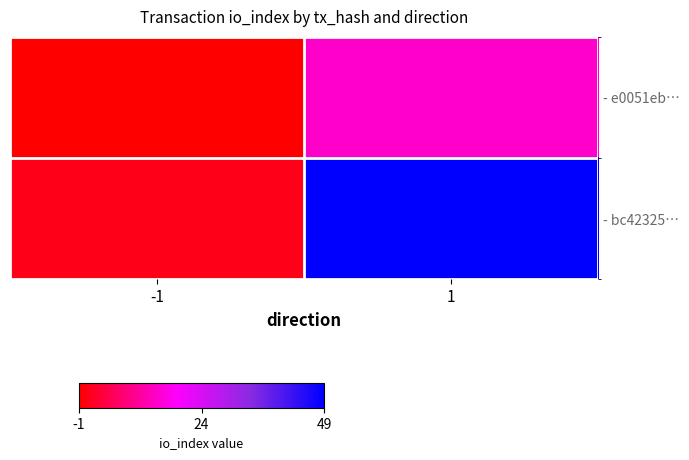

At how many categories does at least one series exceed 3?

1